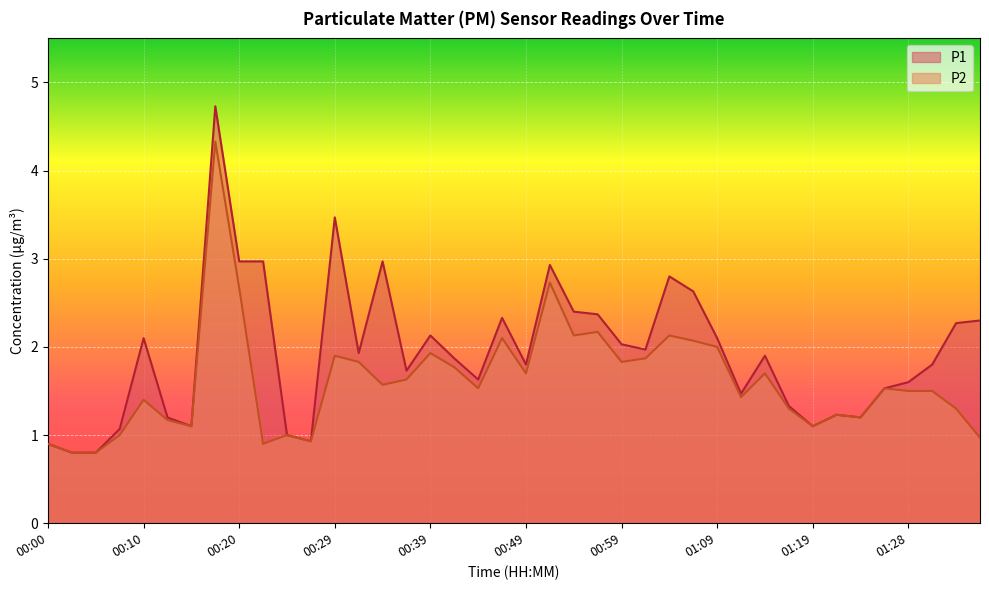

Which series has the widest spread of values?

P1